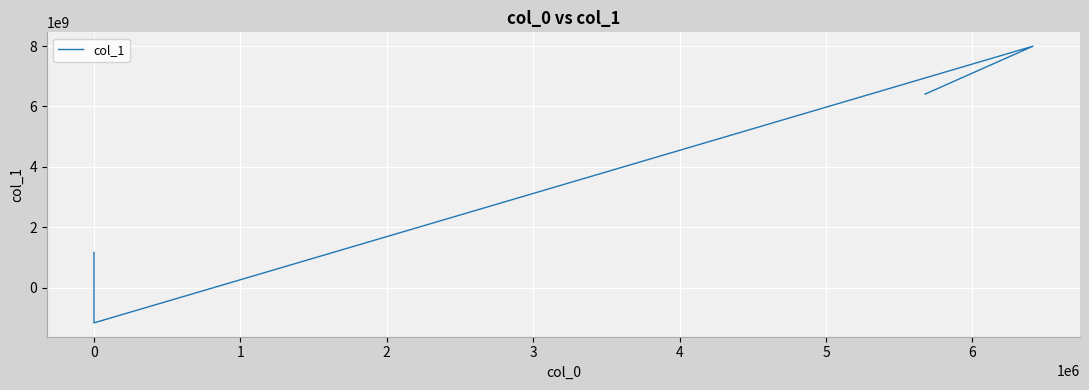

What is the sum of the values at 3 and 4?

14406629893